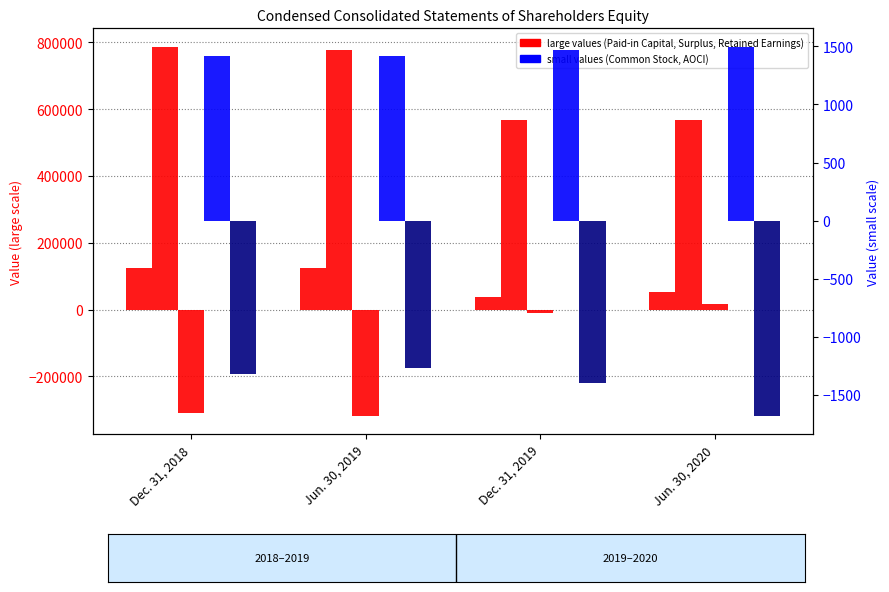

Is it true that Accumulated Other Comprehensive Loss equals -550 at Jun. 30, 2020?

False